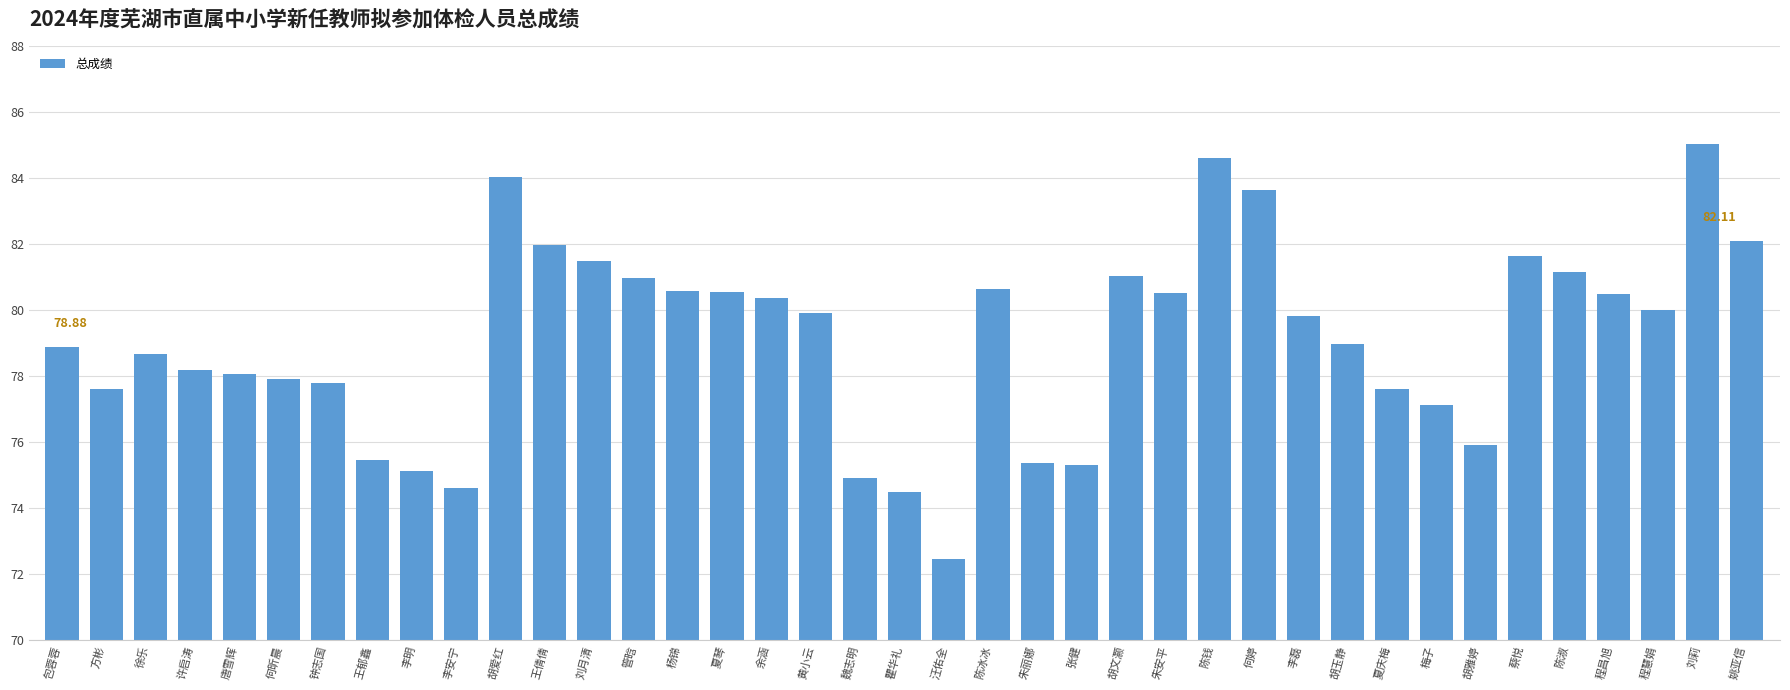

How many bars are there in total?

39